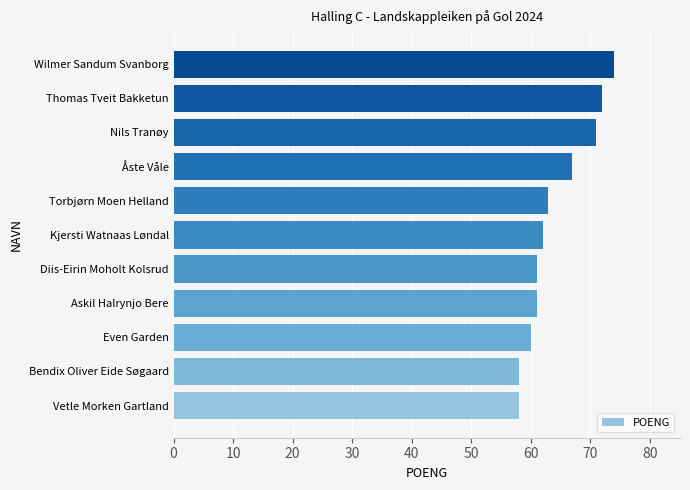

Between Even Garden and Nils Tranøy, which is larger?

Nils Tranøy